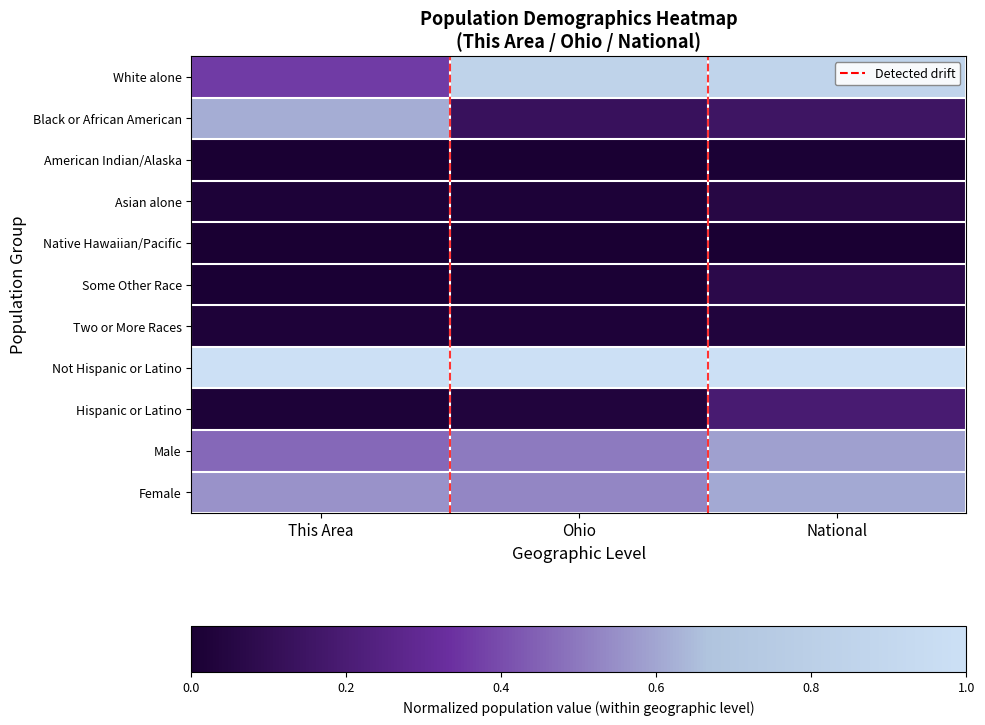

Reading right to left, what are all the values shown in this chart?

White alone: National=0.9	Ohio=0.9	This Area=0.4
Black or African American: National=0.1	Ohio=0.1	This Area=0.6
American Indian/Alaska: National=0.0	Ohio=0.0	This Area=0.0
Asian alone: National=0.1	Ohio=0.0	This Area=0.0
Native Hawaiian/Pacific: National=0.0	Ohio=0.0	This Area=0.0
Some Other Race: National=0.1	Ohio=0.0	This Area=0.0
Two or More Races: National=0.0	Ohio=0.0	This Area=0.0
Not Hispanic or Latino: National=1.0	Ohio=1.0	This Area=1.0
Hispanic or Latino: National=0.2	Ohio=0.0	This Area=0.0
Male: National=0.6	Ohio=0.5	This Area=0.5
Female: National=0.6	Ohio=0.5	This Area=0.6